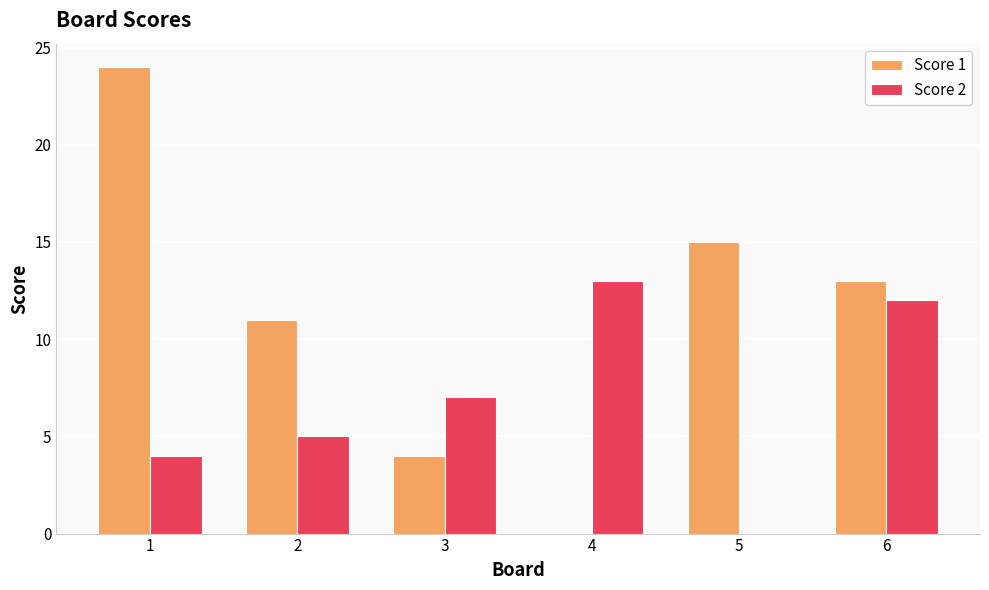

Is the value of Score 1 at 2 greater than the value of Score 2 at 3?

Yes